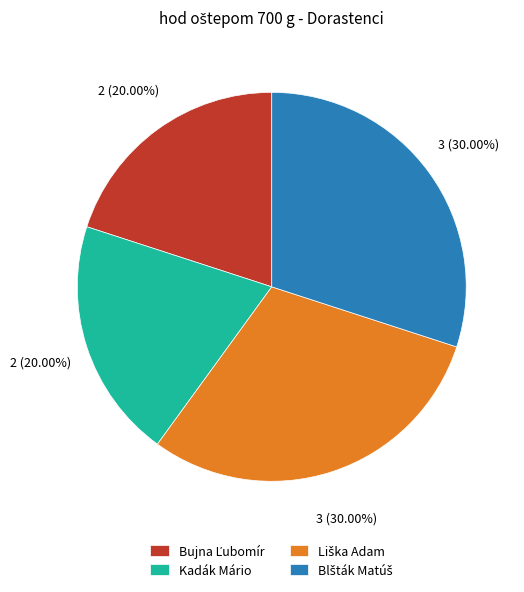

To the nearest percent, what is the average slice percentage?

25%